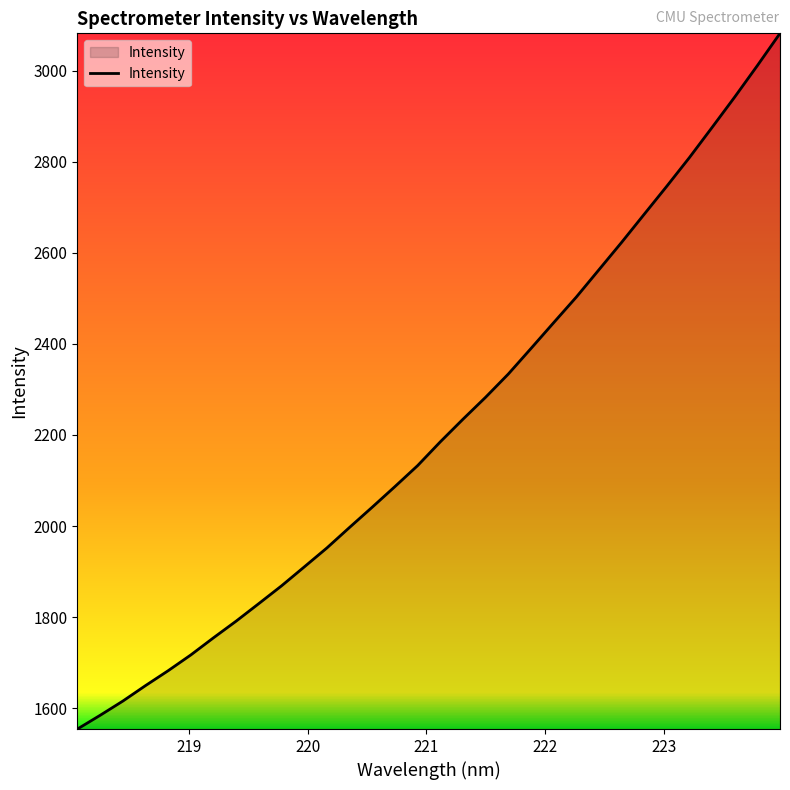

What is the greatest value displayed?

3082.1